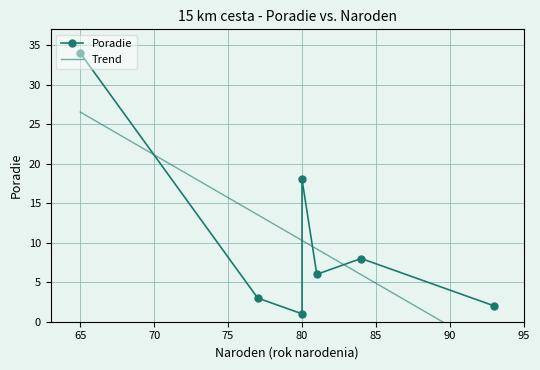

What is the label of the 6th point from the right?

77